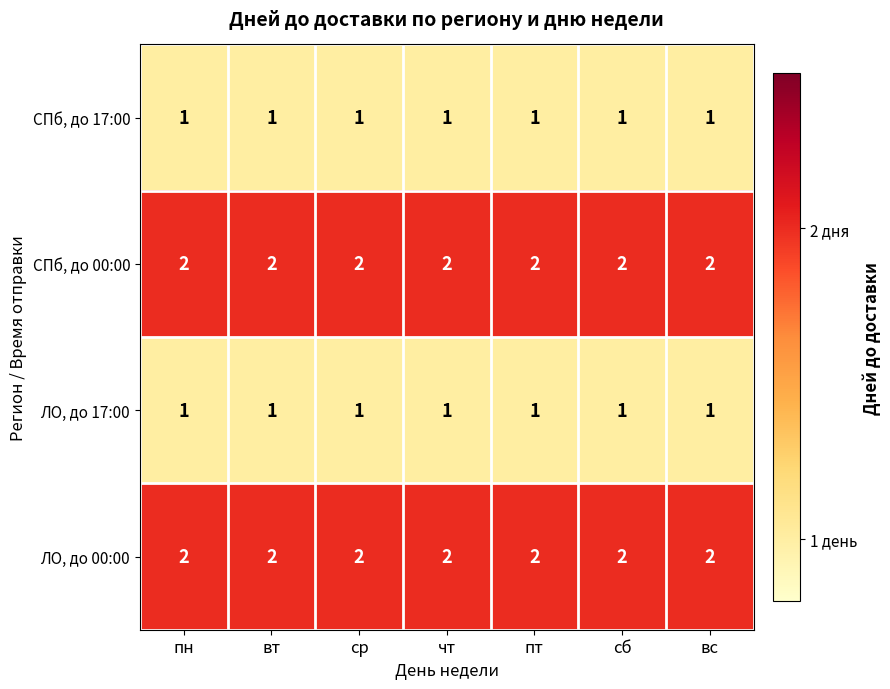

At how many categories does at least one series exceed 1?

7